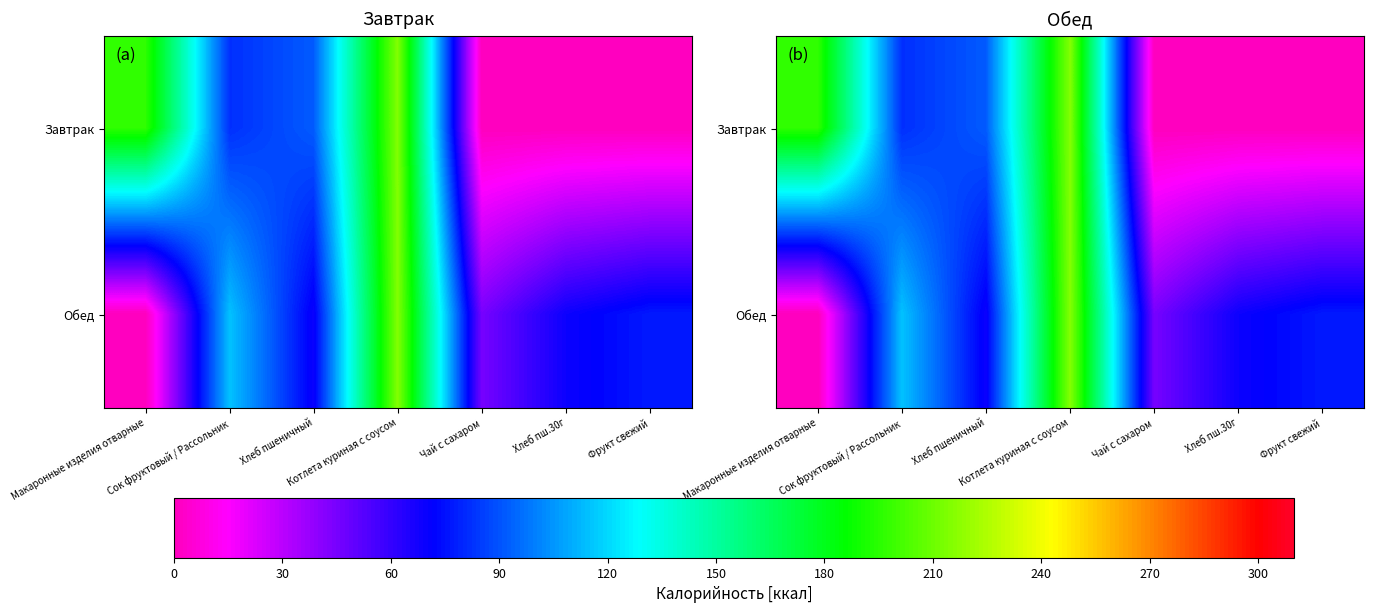

Which category has the lowest value in the Обед series?

Макаронные изделия отварные